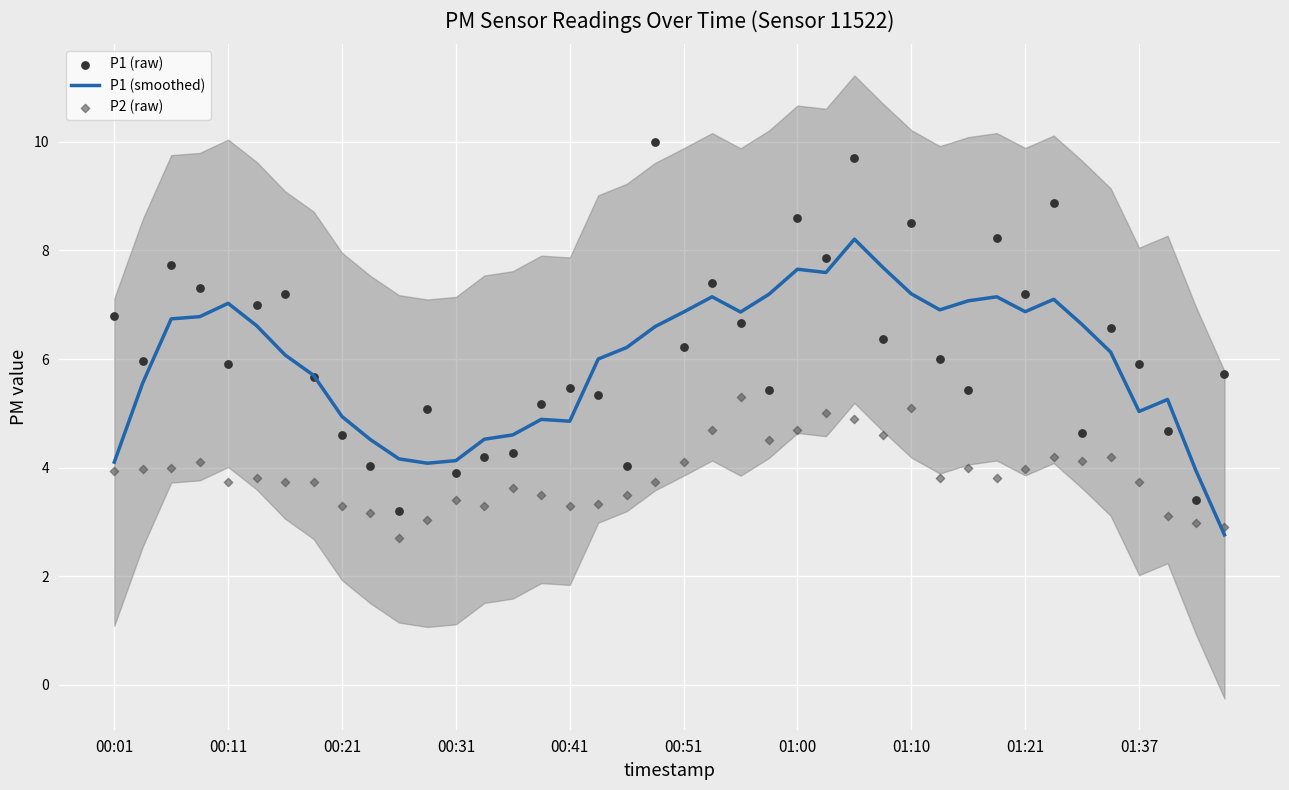

Which series reaches the minimum Y coordinate?

P2 (raw)